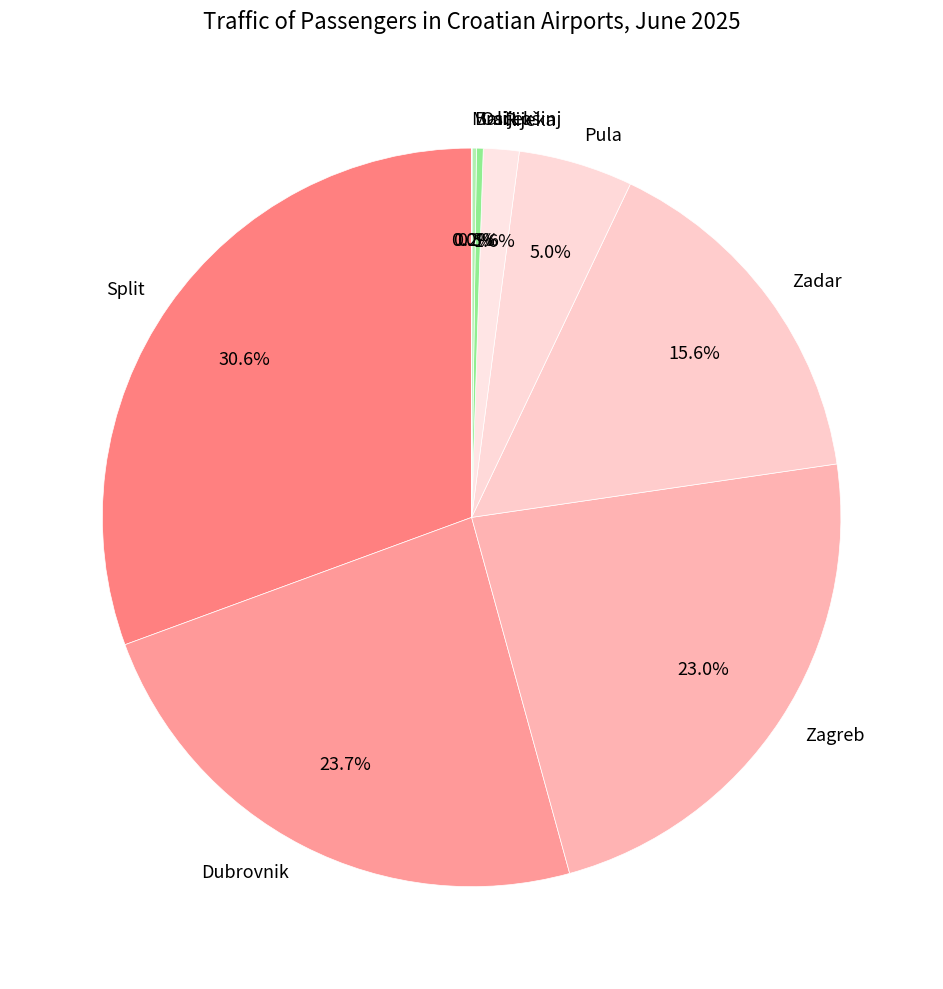

Combined, do Osijek and Rijeka account for over 50%?

No